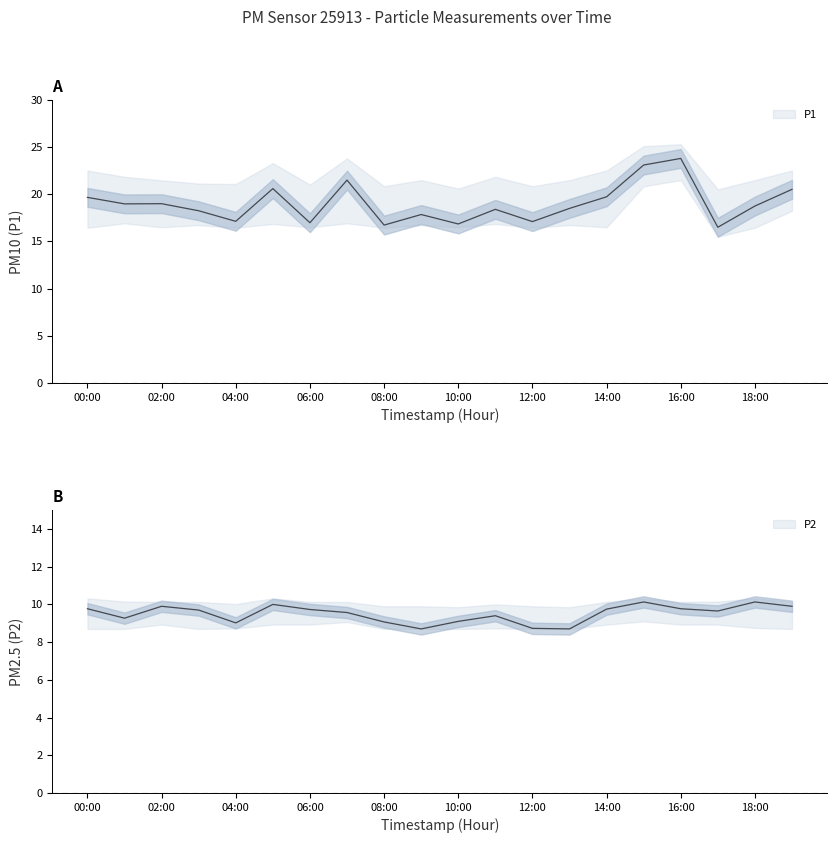

Where is P1_upper nearest to the value 22?

01:00